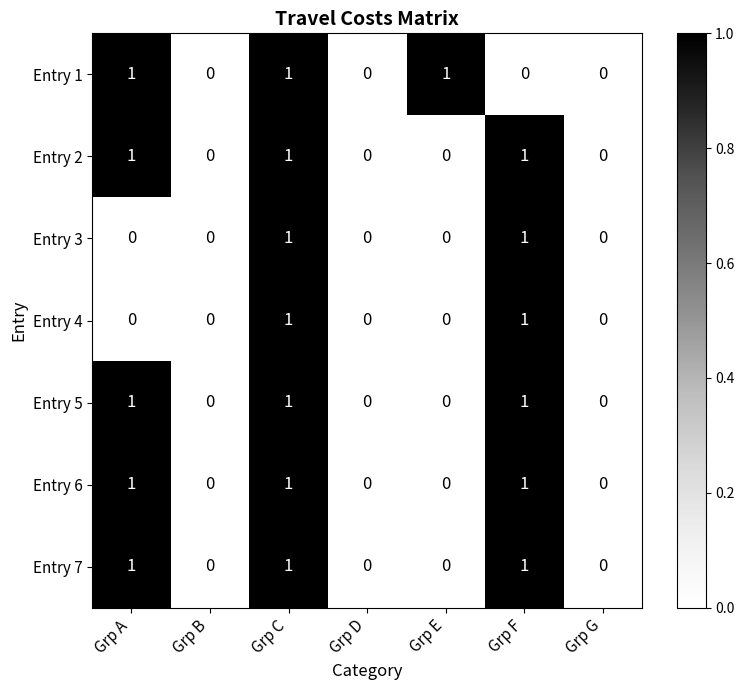

At which category is the sum across all series the highest?

Grp C